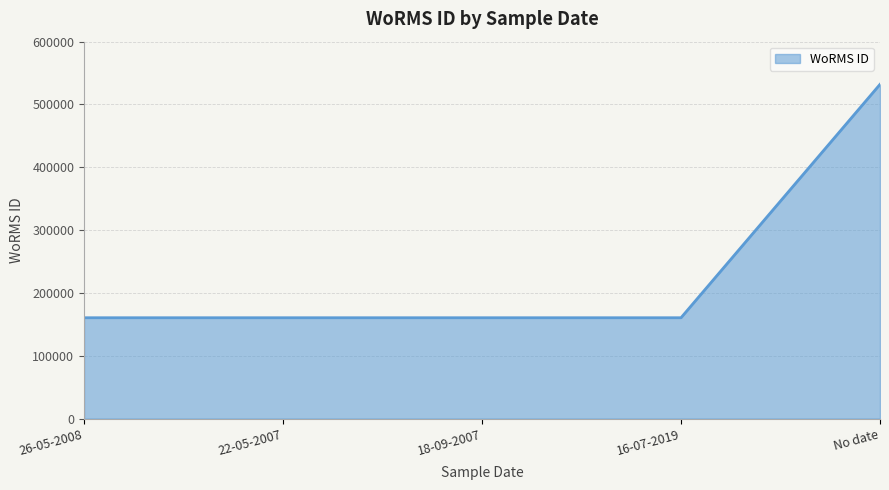

The chart shows a value of 106075 at 16-07-2019. True or false?

False